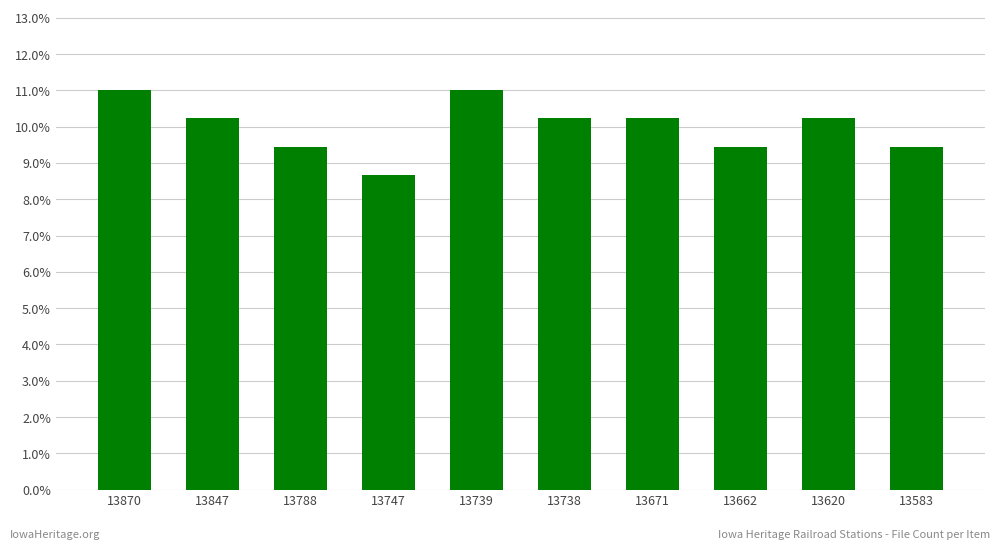

Reading left to right, list all the values displayed in this chart.

0.1	0.1	0.1	0.1	0.1	0.1	0.1	0.1	0.1	0.1